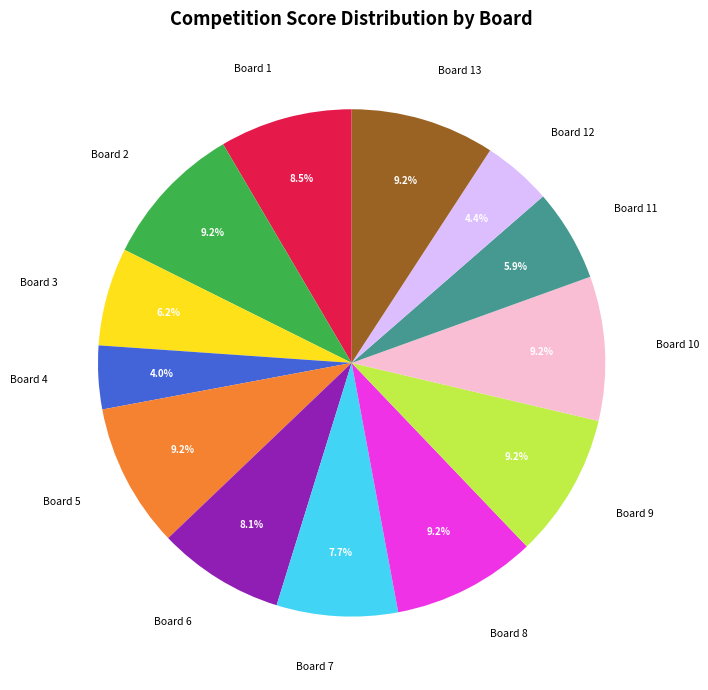

Does Board 6 account for over 50% of the chart?

No